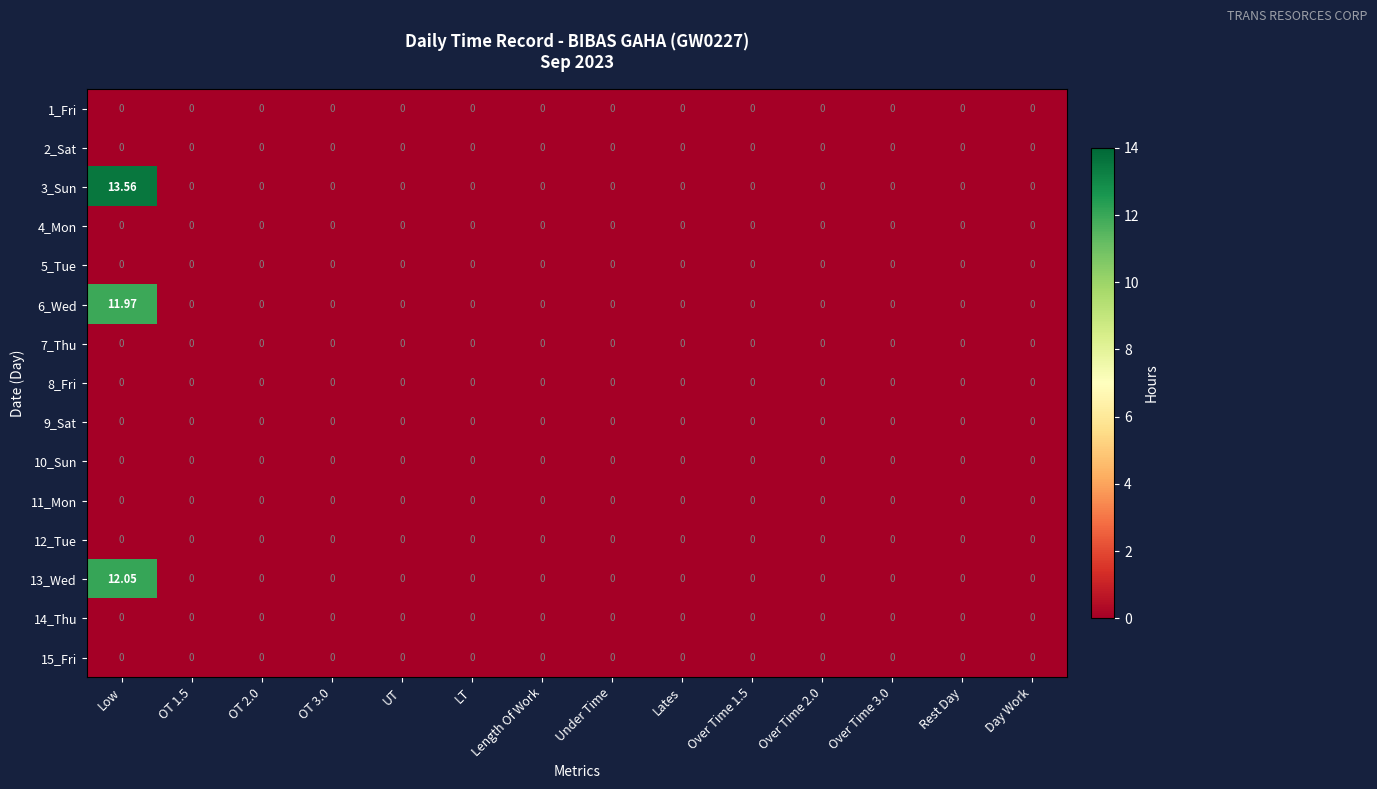

Which category has the highest value across all series?

Low